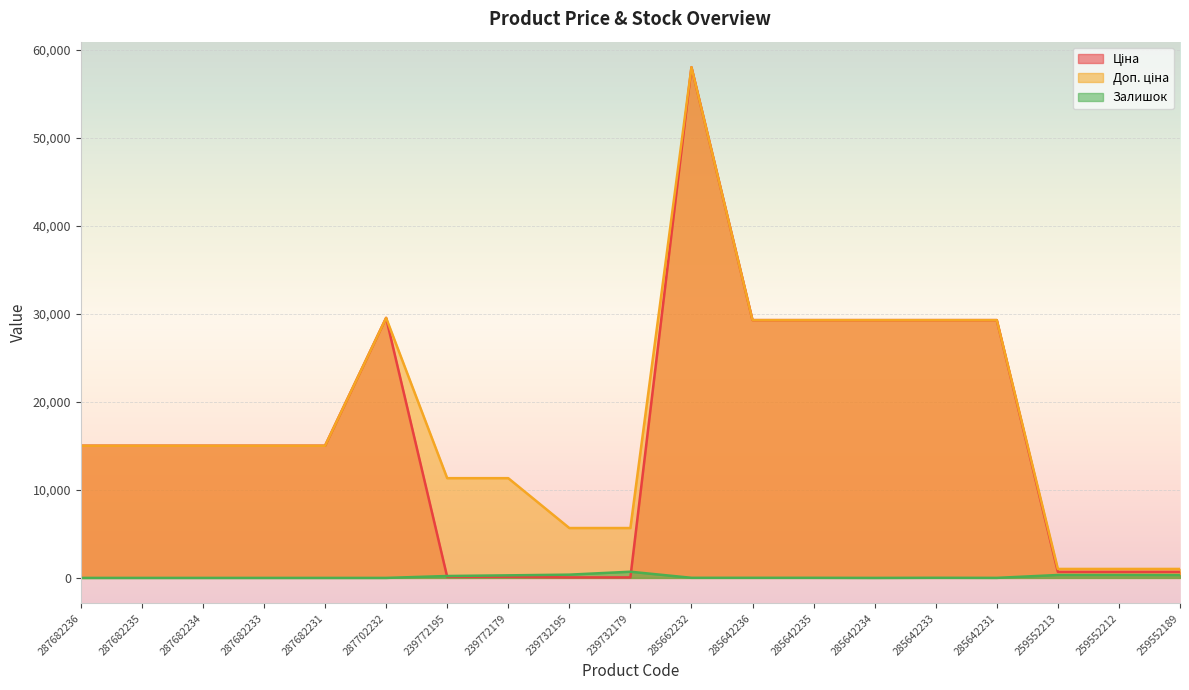

True or false: Залишок and Доп. ціна cross at least once.

False